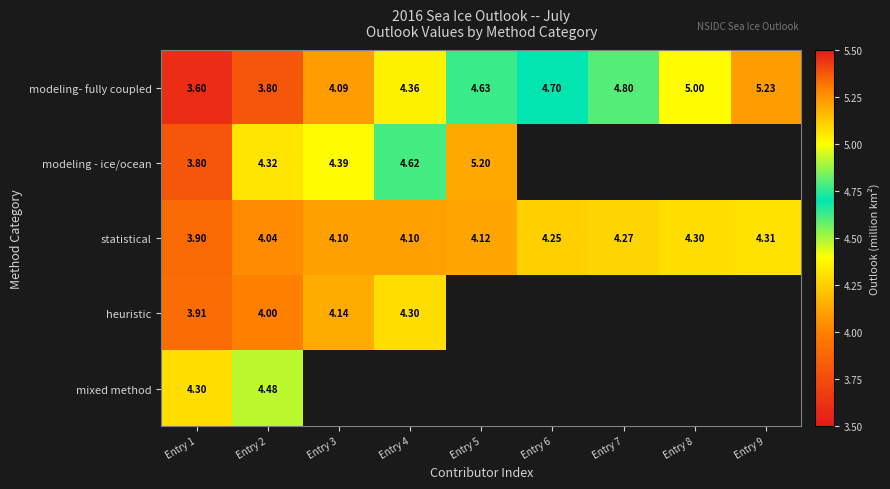

Is the value of mixed method at Entry 1 greater than the value of modeling- fully coupled at Entry 9?

No